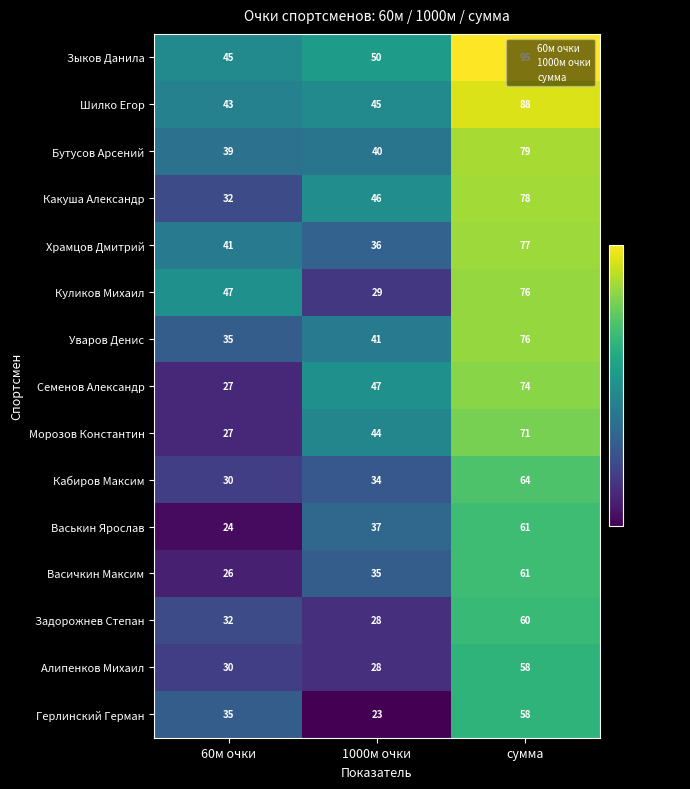

True or false: Куликов Михаил has a value of 110 at сумма.

False